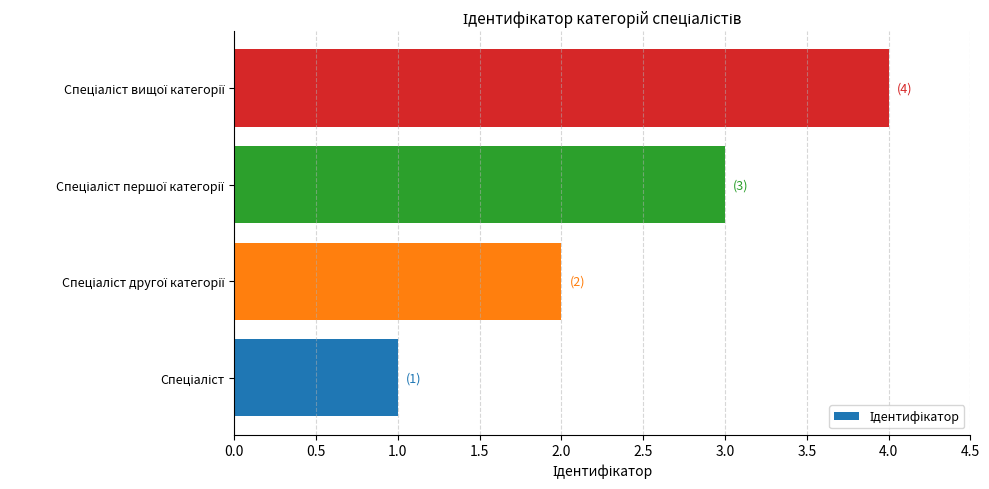

What is the greatest value displayed?

4